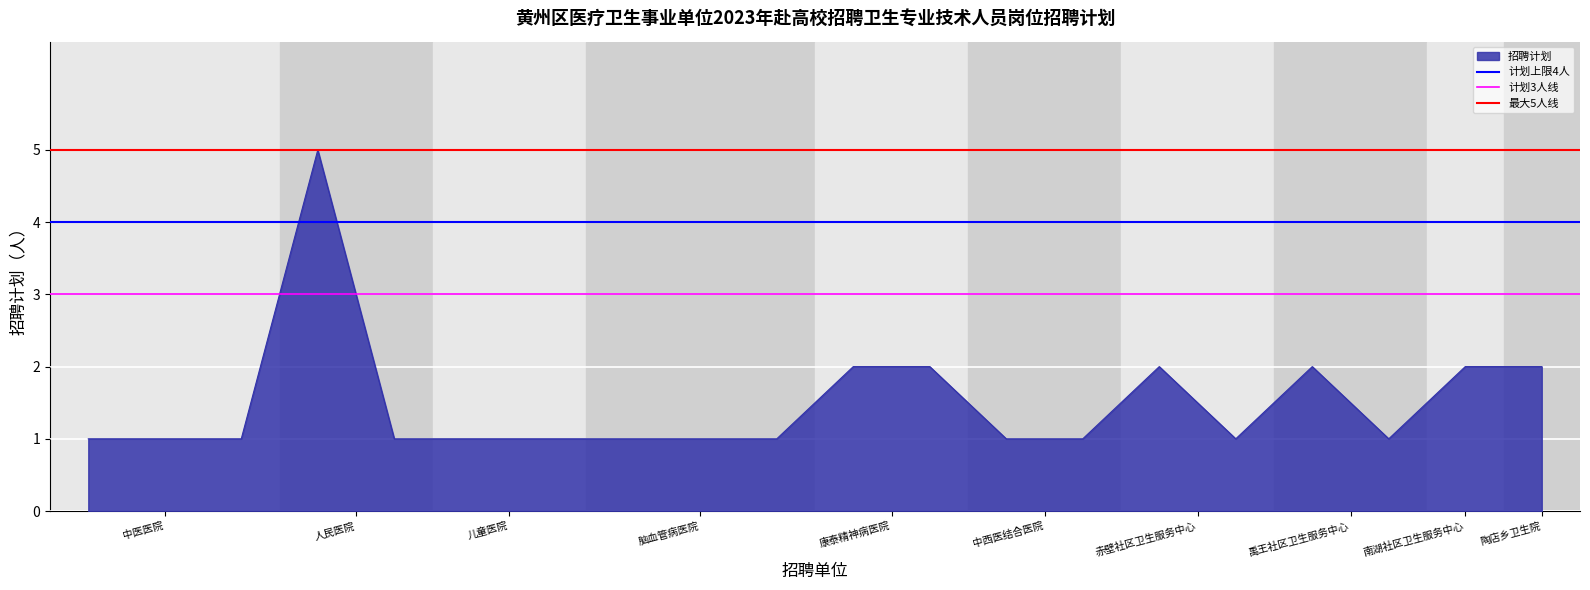

What is the maximum value for 招聘计划?

5